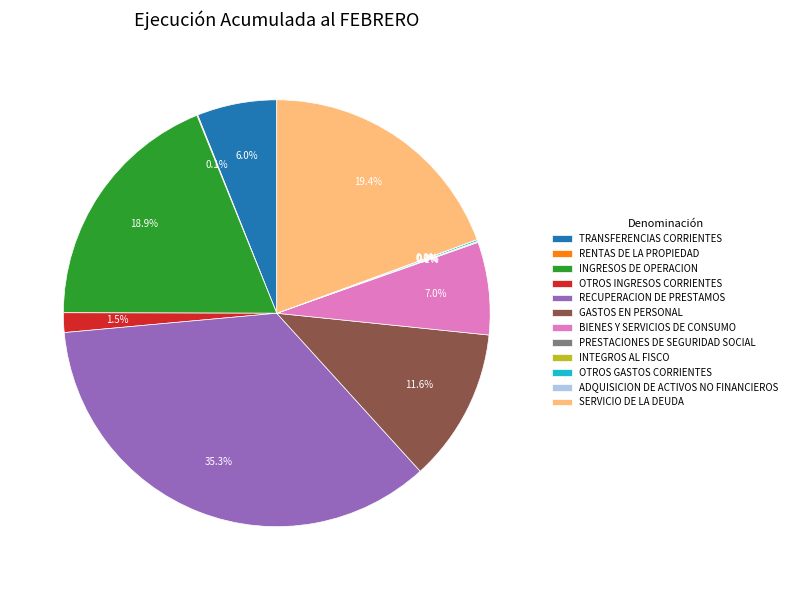

What percentage is NOT represented by OTROS INGRESOS CORRIENTES?

98.5%